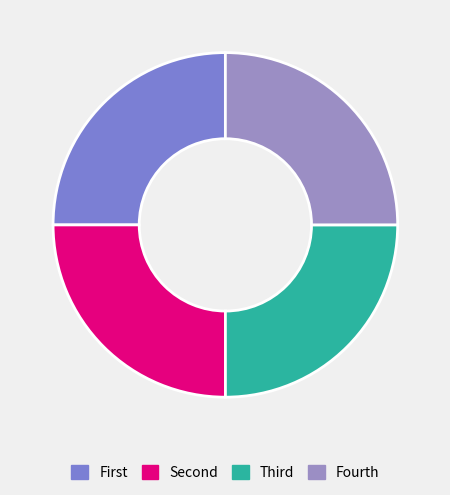

How many slices are in this pie chart?

4